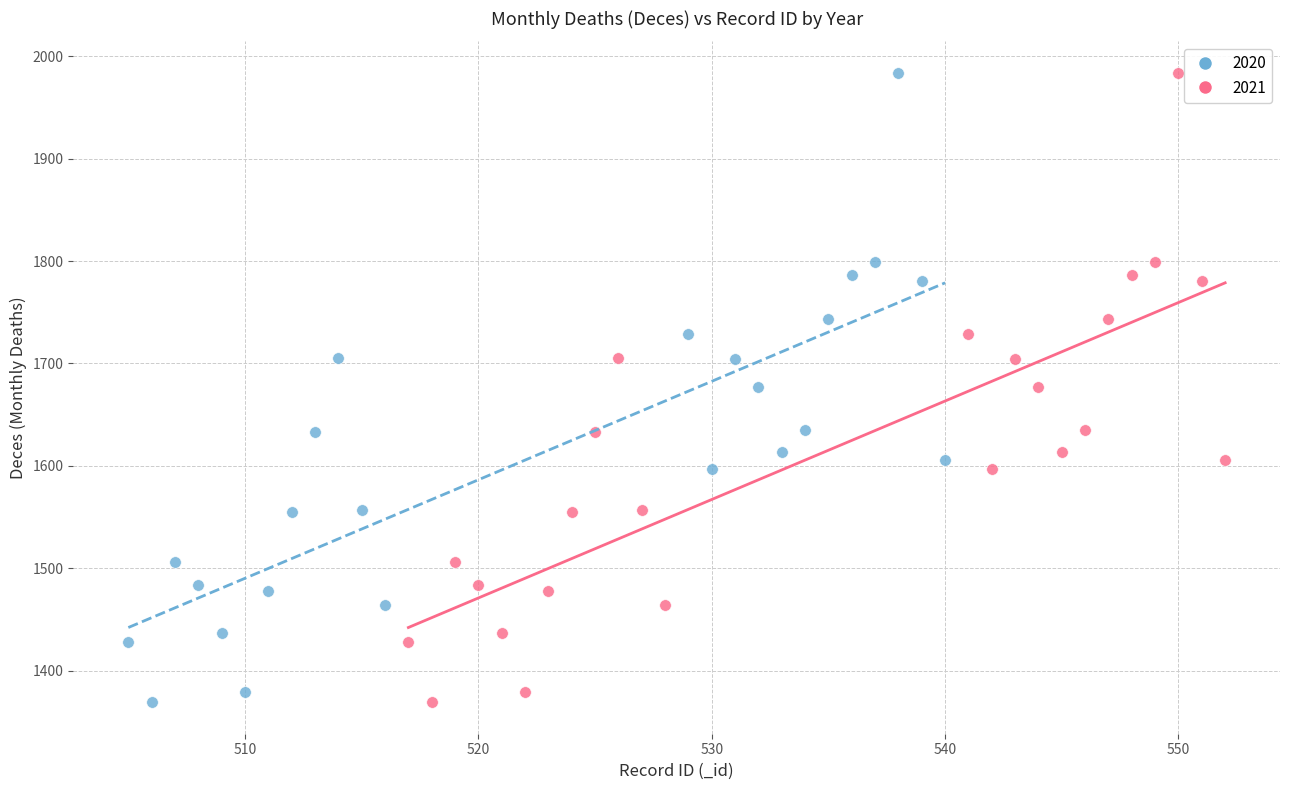

What are all the series names shown in the legend?

2020, 2021